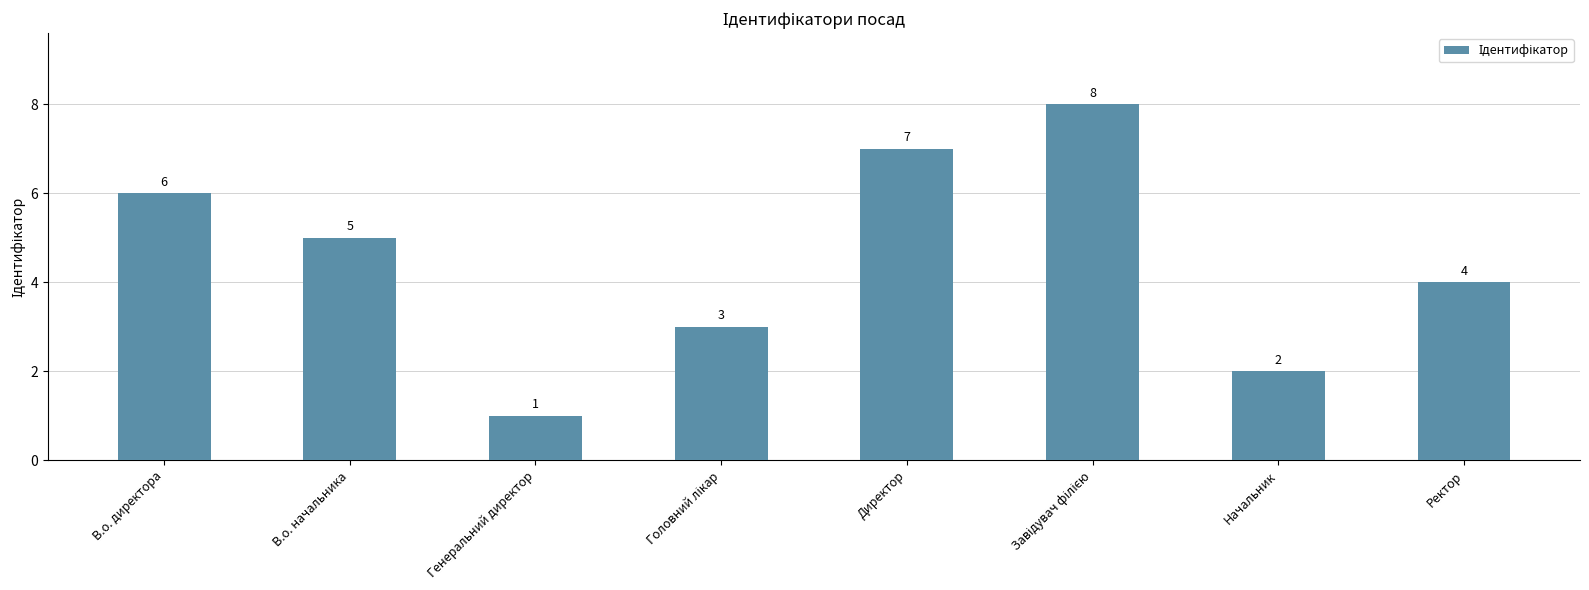

Reading left to right, what are all the values shown in this chart?

6	5	1	3	7	8	2	4